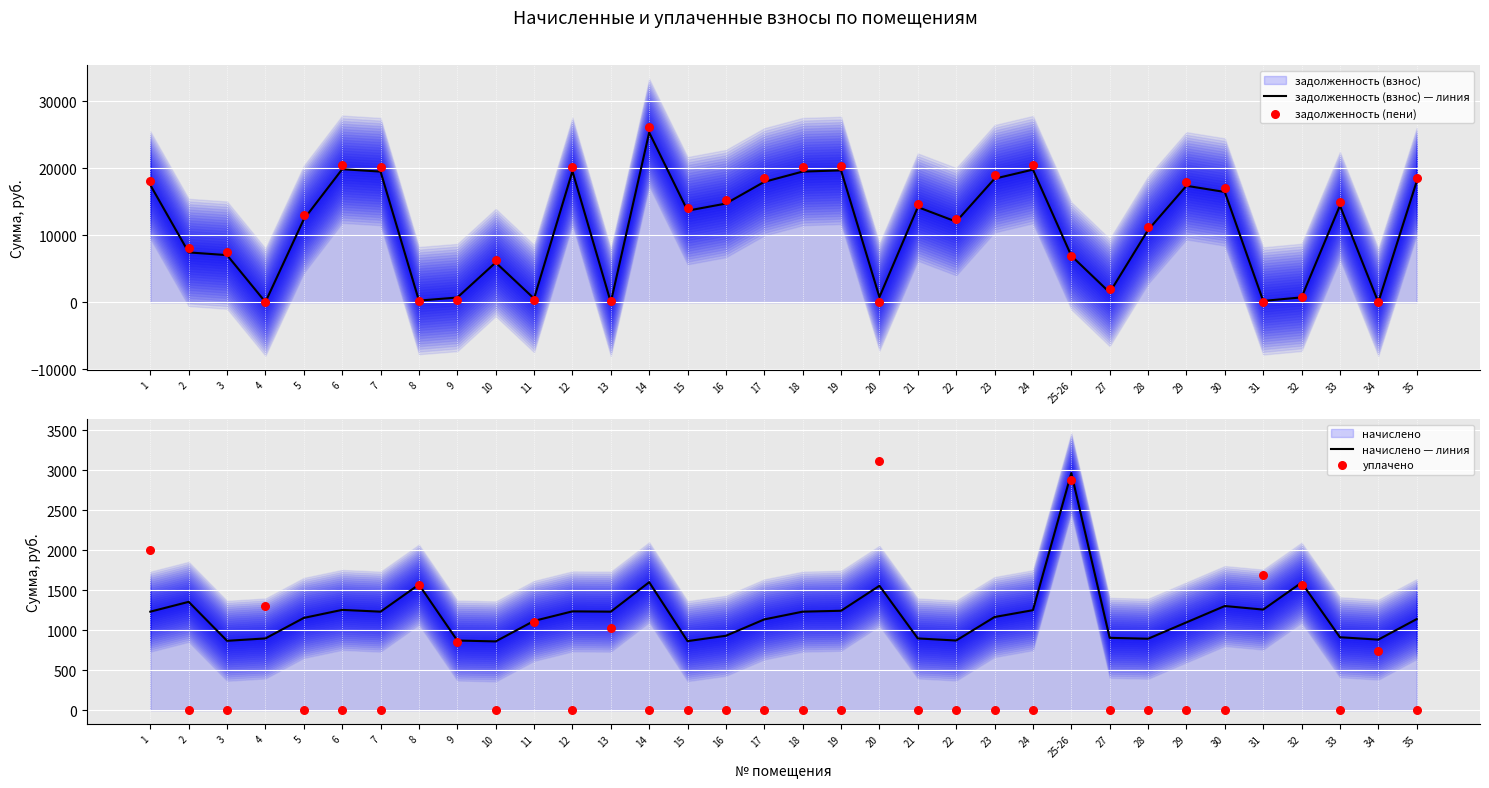

Which series reaches the maximum Y coordinate?

задолженность (пени)